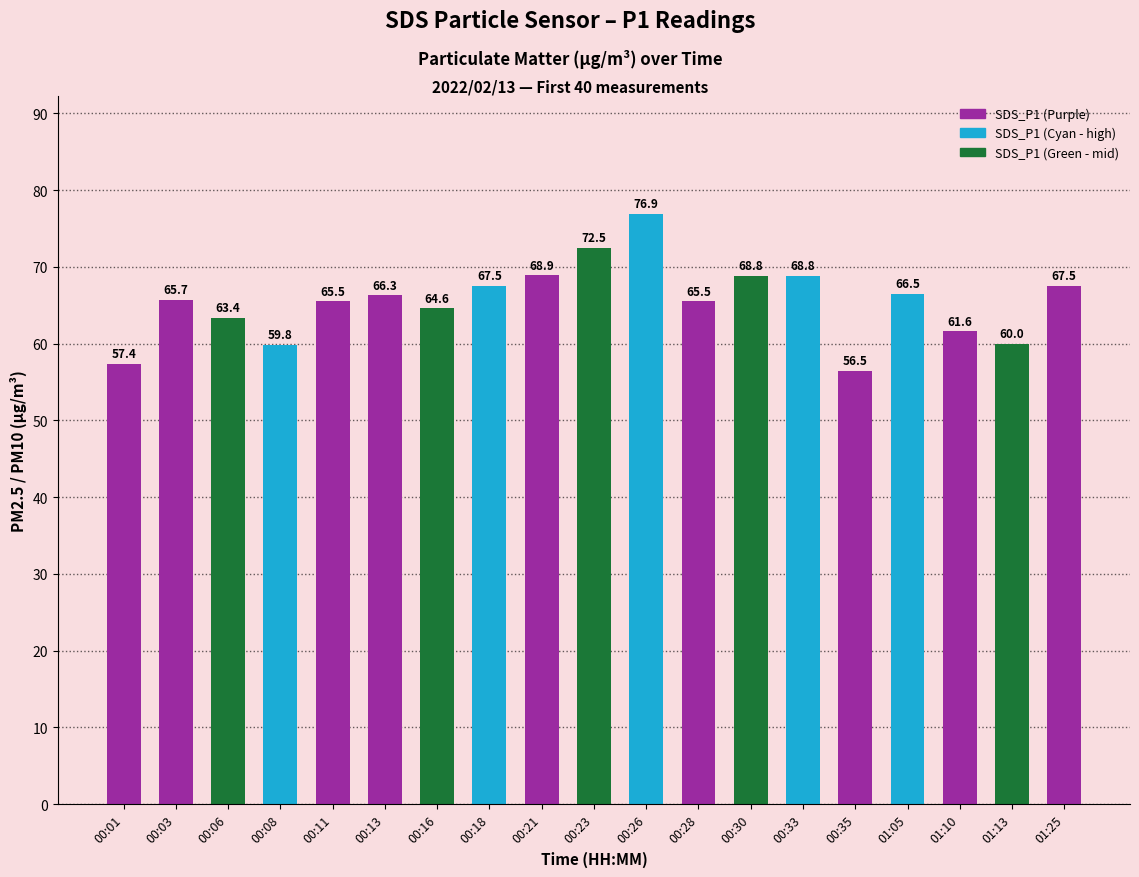

Is it true that the value at 00:06 is 33.4?

False